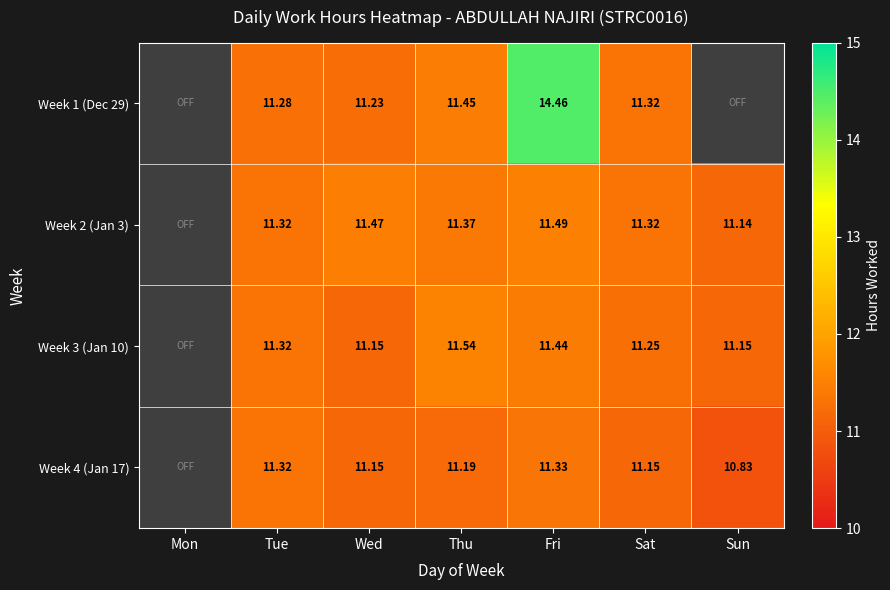

Is it true that Week 2 (Jan 3) equals 11.5 at Fri?

True